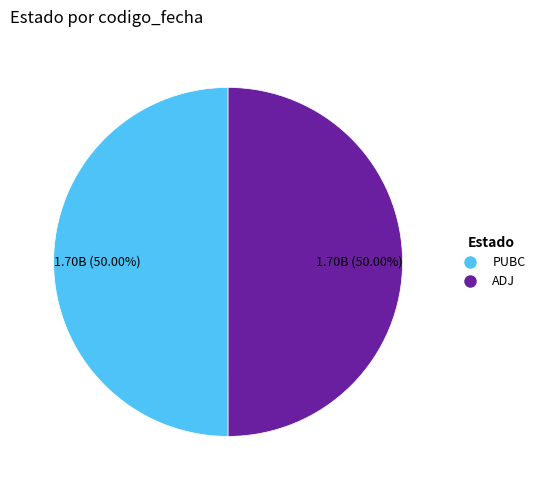

To the nearest percent, what portion does ADJ represent?

50%